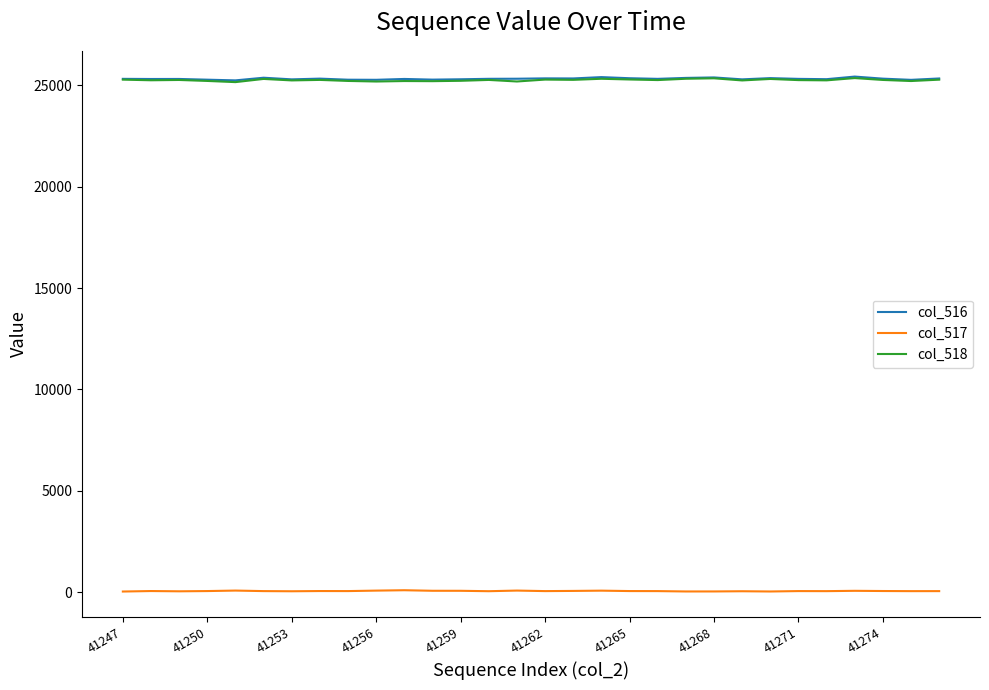

How many series are shown in this chart?

3